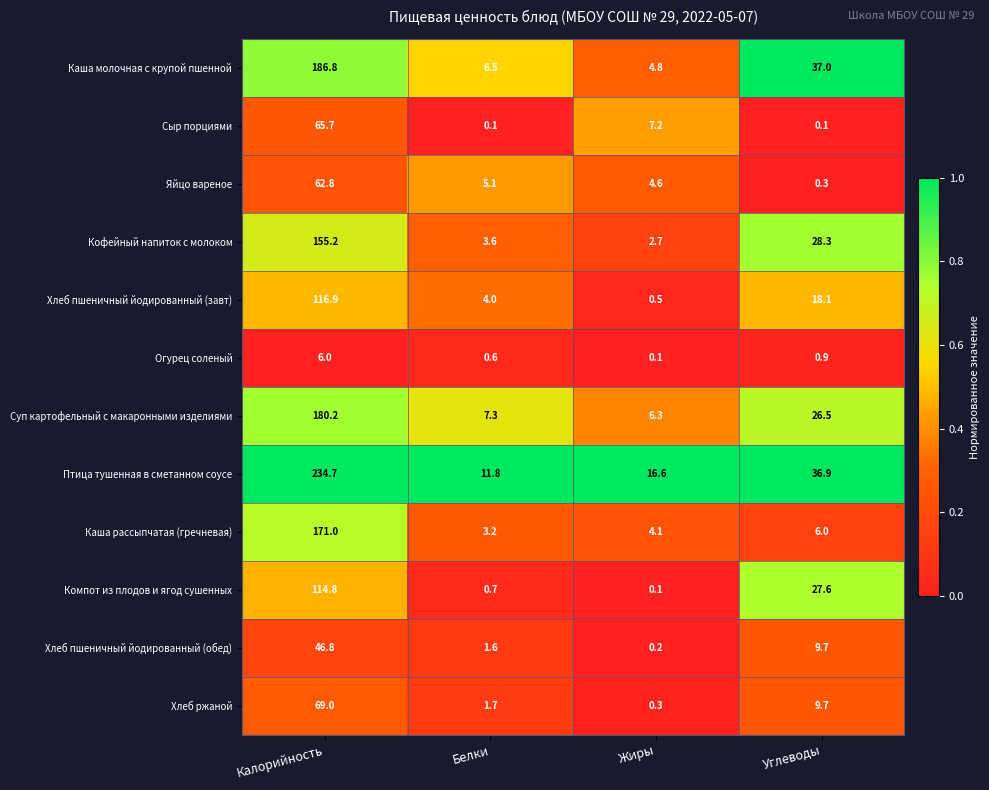

The Компот из плодов и ягод сушенных series shows 27.6 at Углеводы. True or false?

True